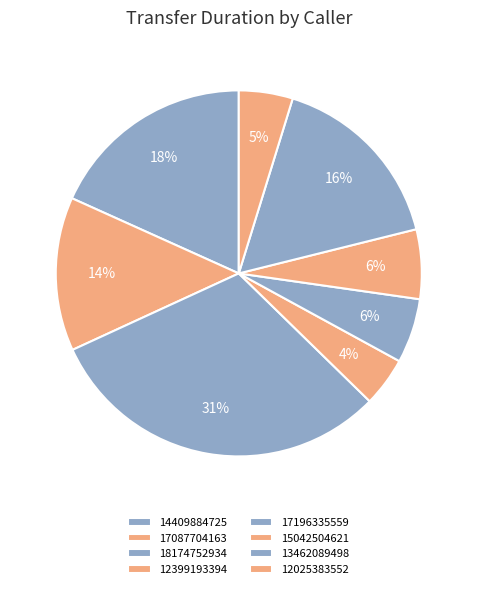

How many segments does this pie chart have?

8